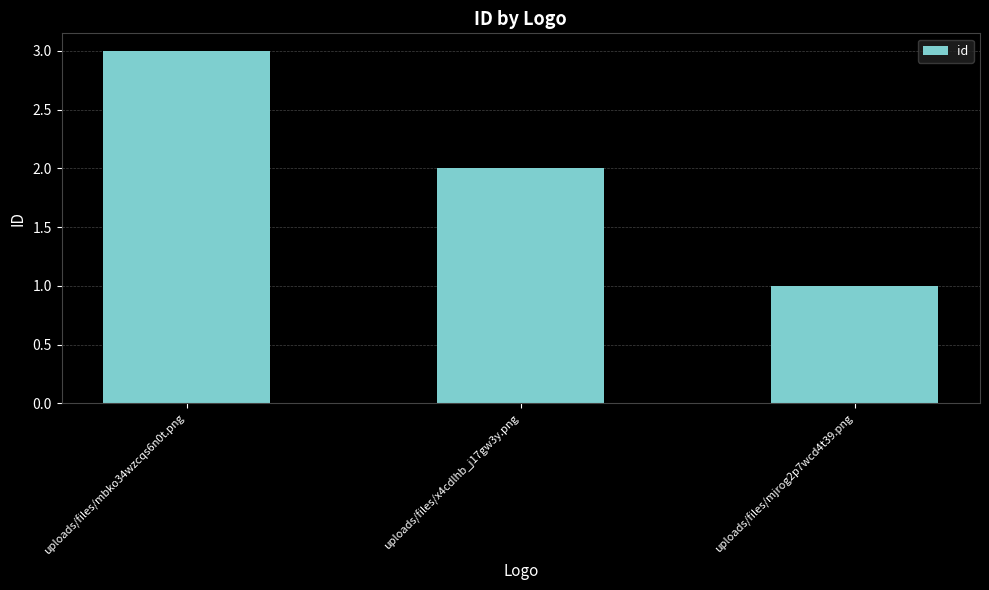

Which has a higher value, uploads/files/mjrog2p7wcd4t39.png or uploads/files/mbko34wzcqs6n0t.png?

uploads/files/mbko34wzcqs6n0t.png